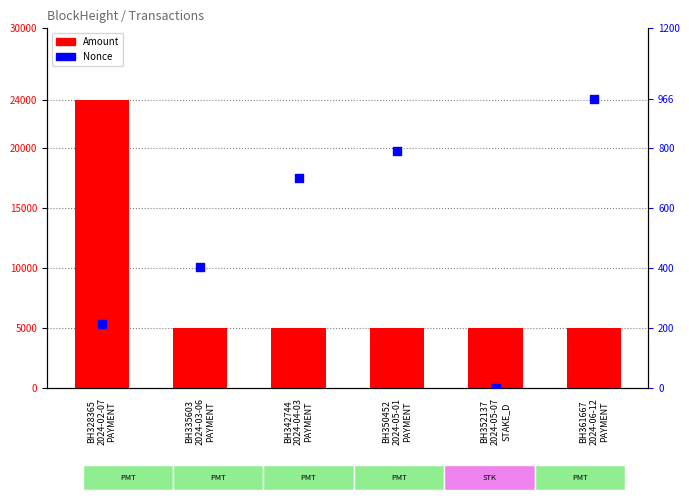

What are all the series names shown in the legend?

Amount, Nonce